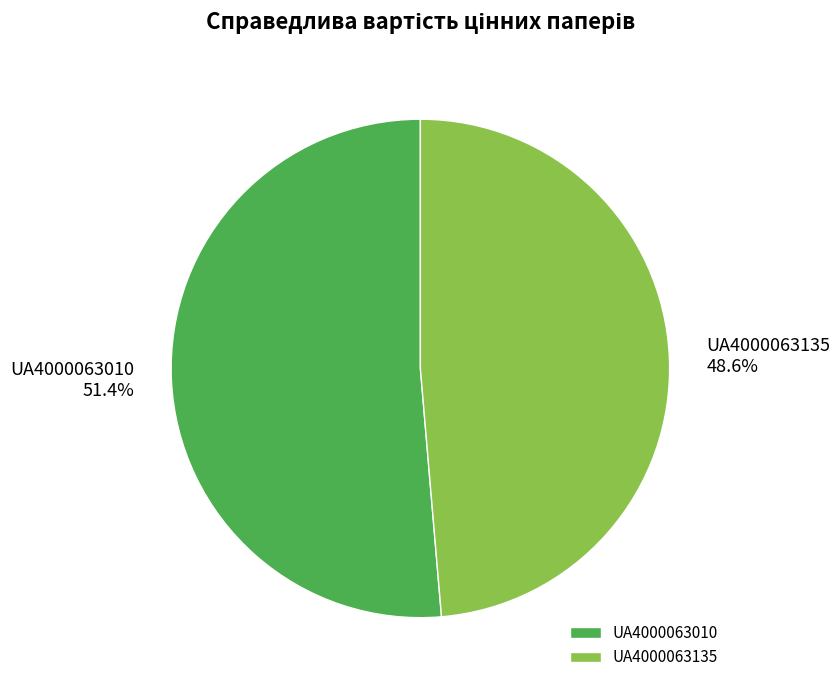

What is the ratio of the value at UA4000063010 to the value at UA4000063135?

1.1